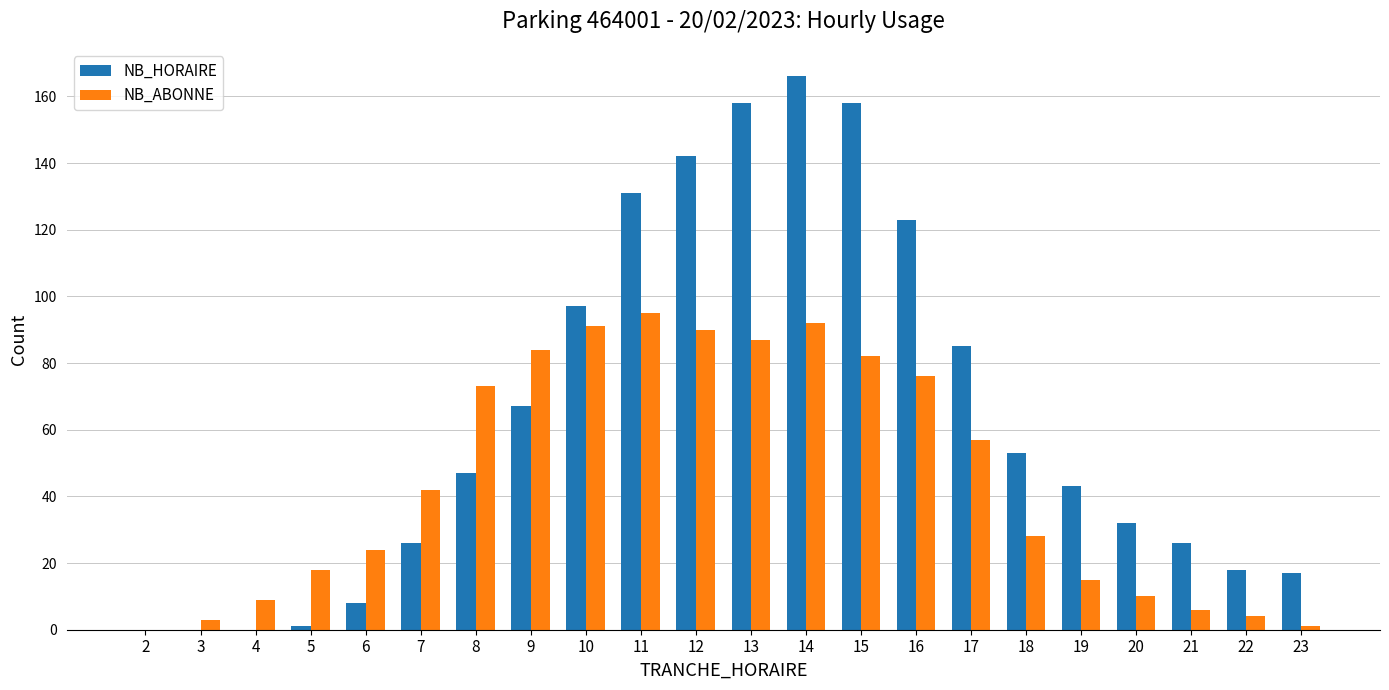

Reading left to right, transcribe all the data shown in this chart.

NB_HORAIRE: 2=0	3=0	4=0	5=1	6=8	7=26	8=47	9=67	10=97	11=131	12=142	13=158	14=166	15=158	16=123	17=85	18=53	19=43	20=32	21=26	22=18	23=17
NB_ABONNE: 2=0	3=3	4=9	5=18	6=24	7=42	8=73	9=84	10=91	11=95	12=90	13=87	14=92	15=82	16=76	17=57	18=28	19=15	20=10	21=6	22=4	23=1